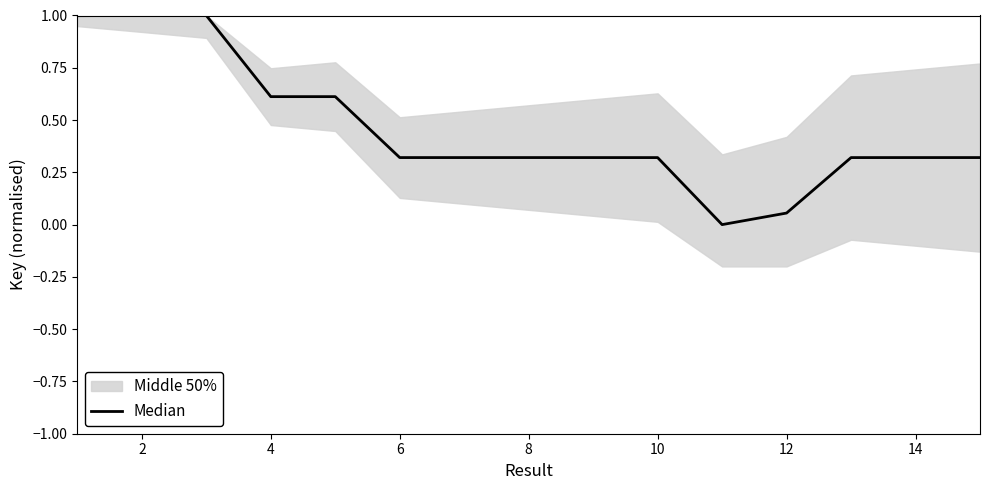

True or false: the data shows 0.5 at 10.

False